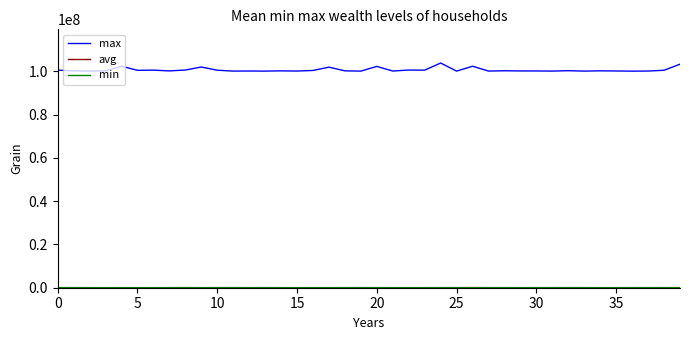

What is the greatest value displayed?

103840000.0